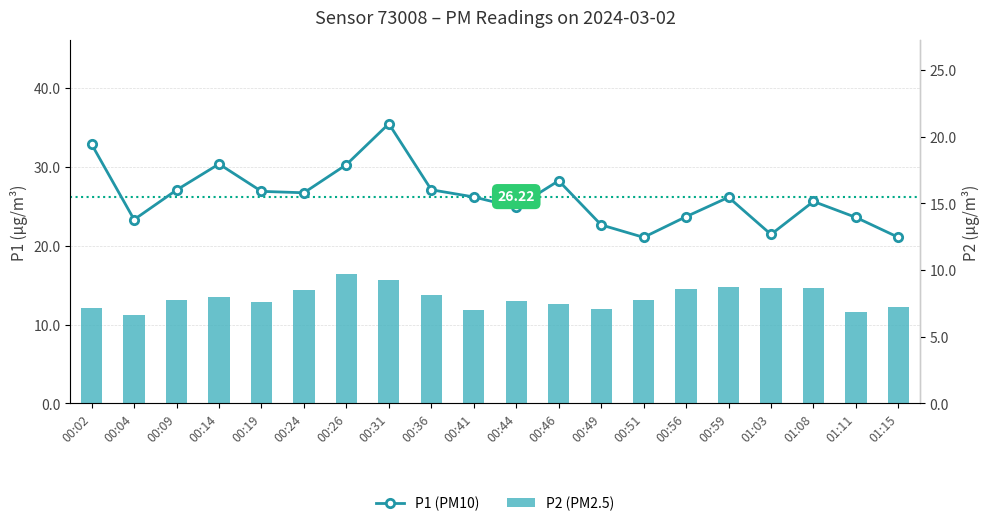

What are all the series names shown in the legend?

P1 (PM10), P2 (PM2.5)